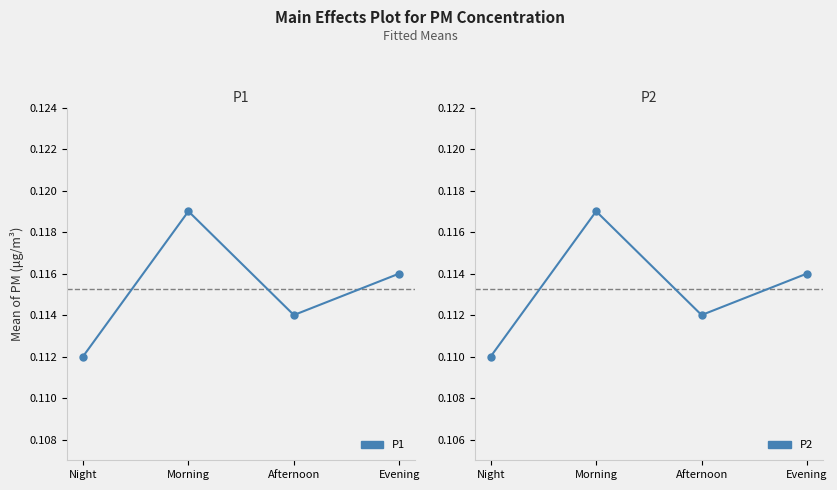

Reading right to left, extract all data points from this chart.

P1: 0.1	0.1	0.1	0.1
P2: 0.1	0.1	0.1	0.1